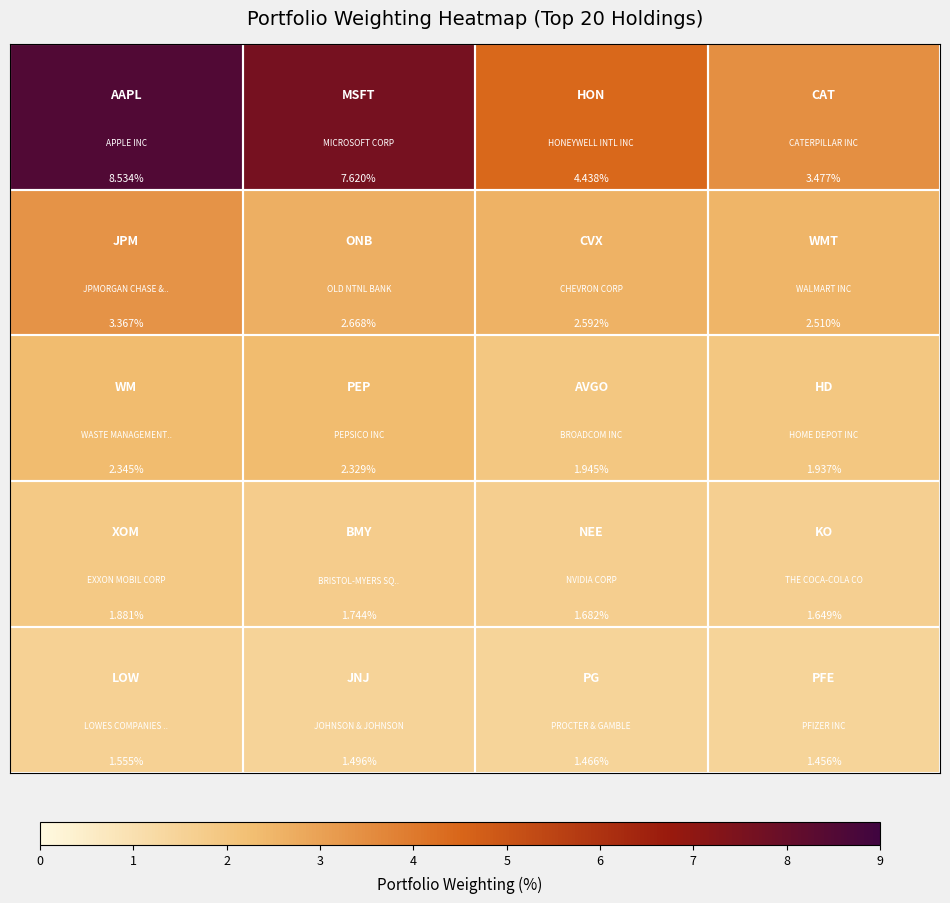

Count the number of categories in the chart.

4